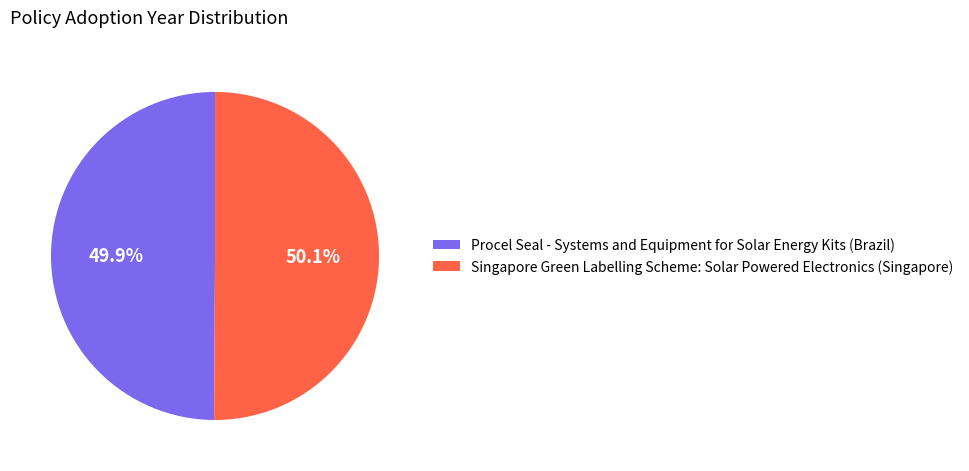

Combined, what portion of the pie is Procel Seal - Systems and Equipment for Solar Energy Kits (Brazil) and Singapore Green Labelling Scheme: Solar Powered Electronics (Singapore)?

100.0%